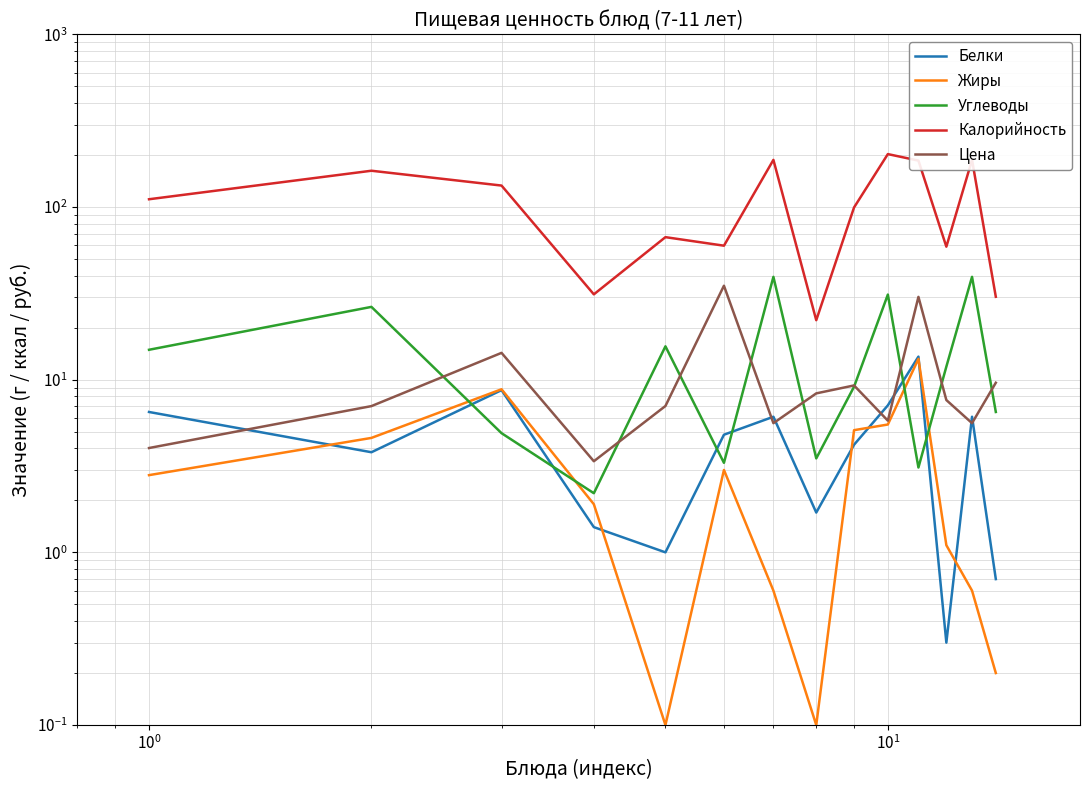

How many lines are shown in the chart?

5